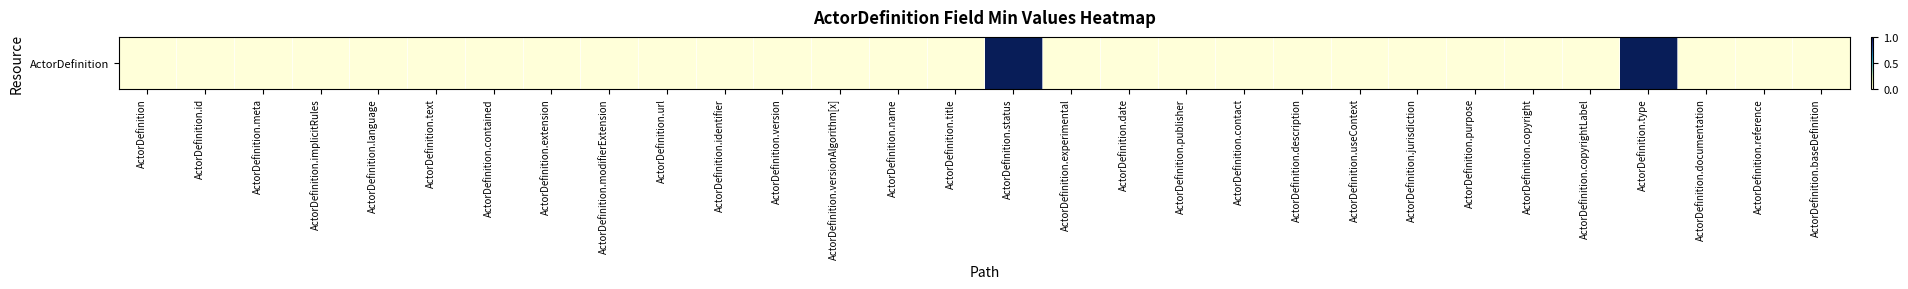

Count the number of data series in this chart.

1